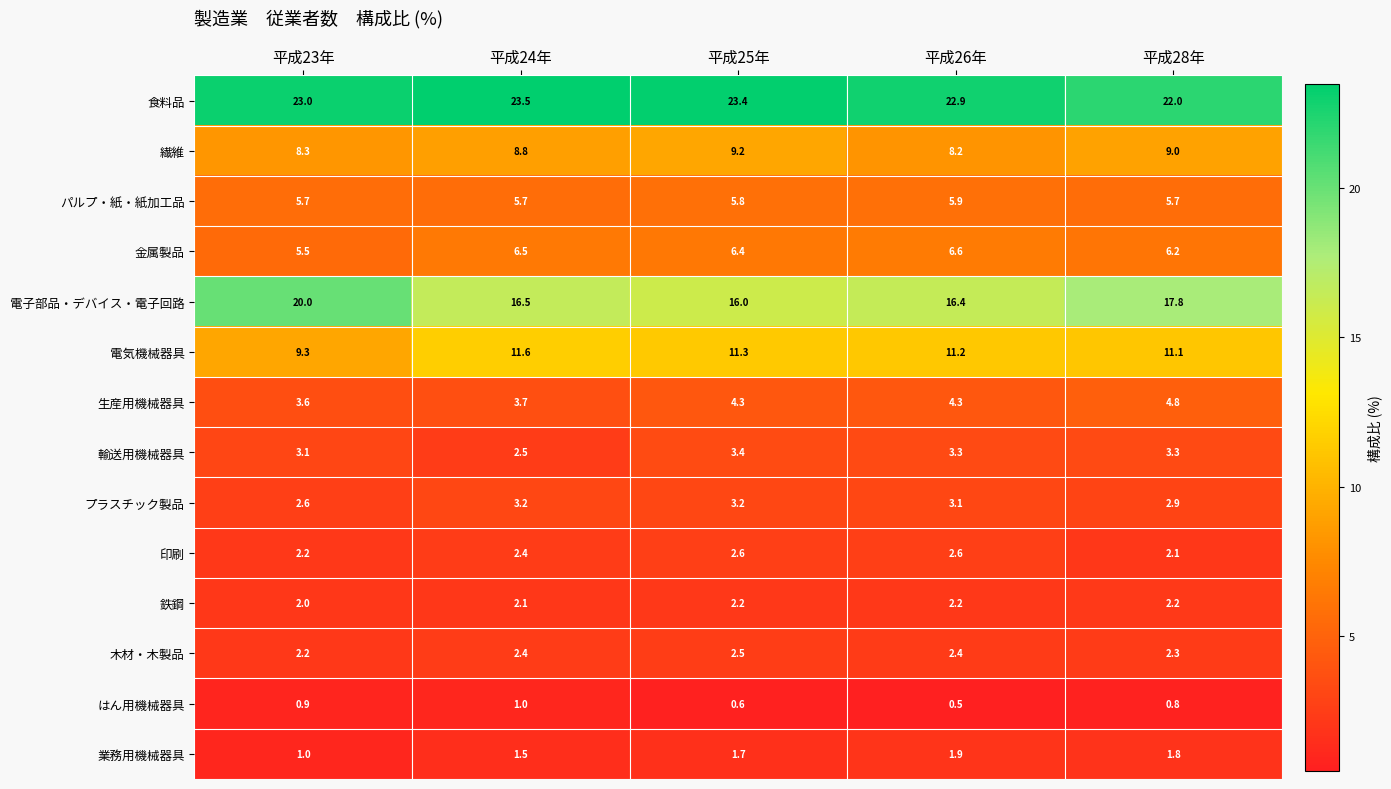

What is the maximum value shown in the chart?

23.5